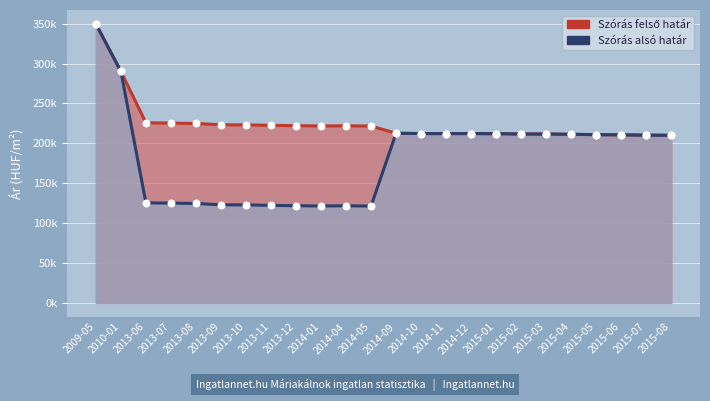

What is the total value across all series at 2015-05?

421678